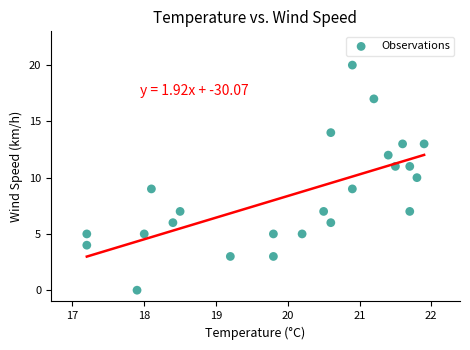

What is the range of Y values (max minus min)?

20